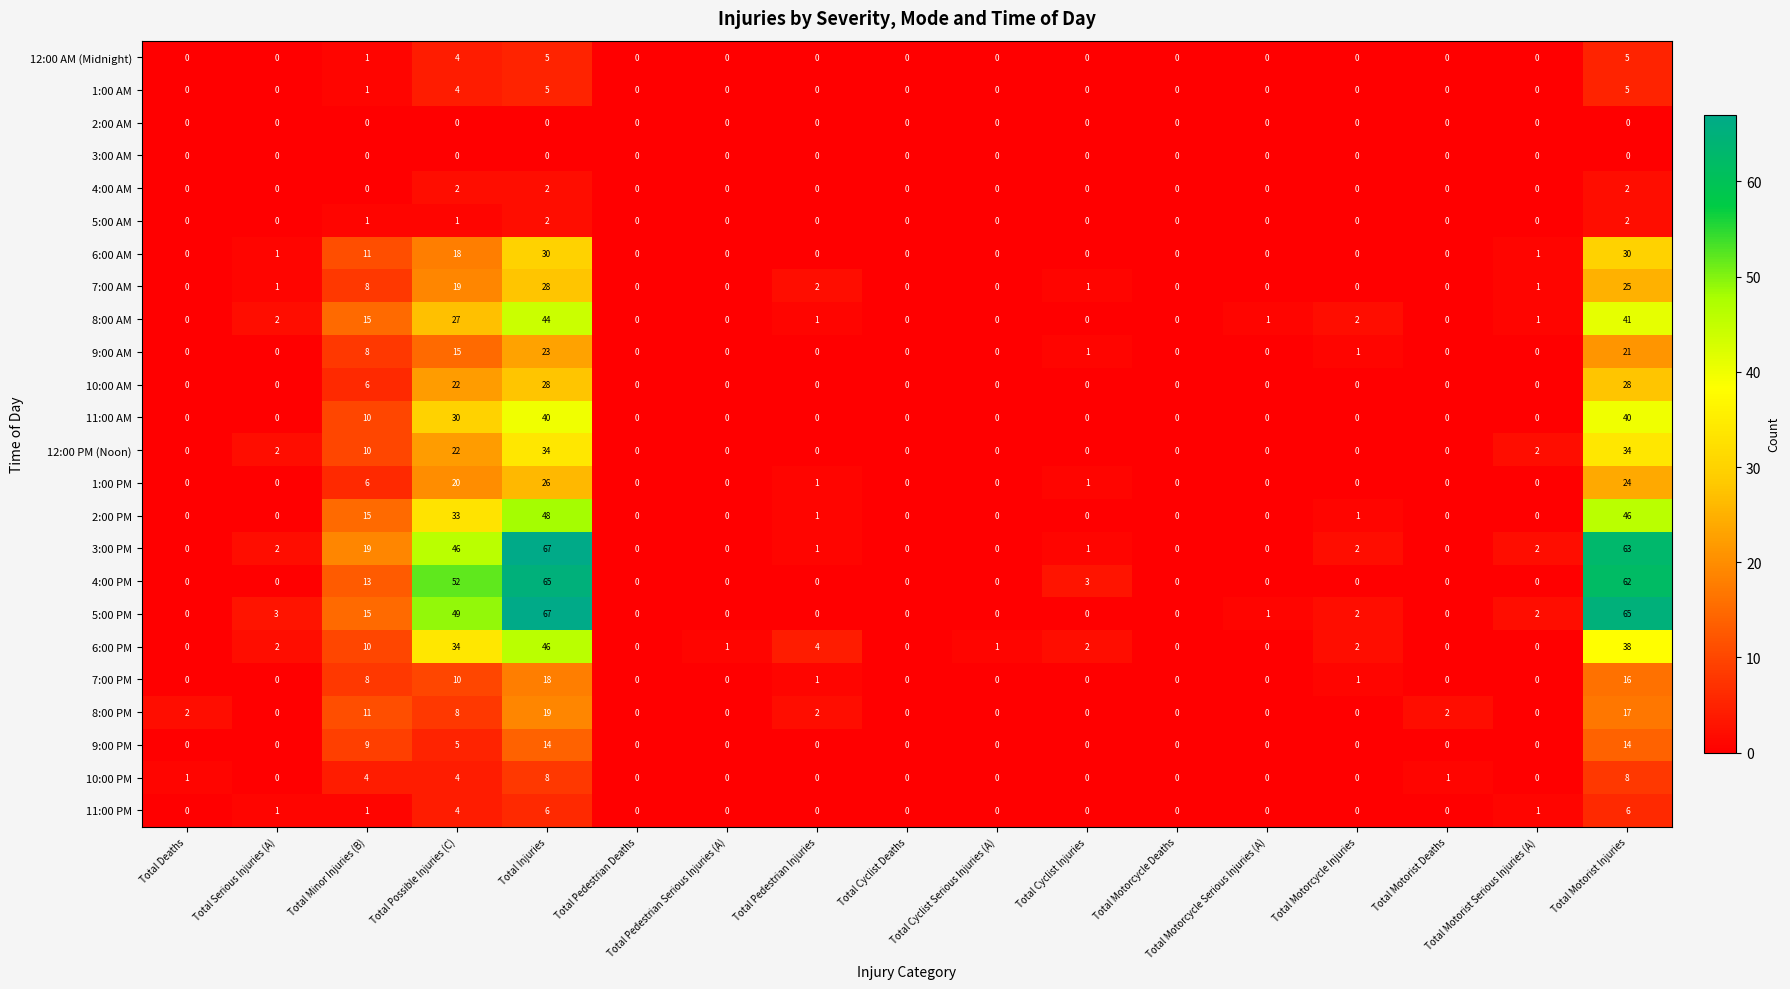

Is it true that 3:00 PM equals 3 at Total Serious Injuries (A)?

False